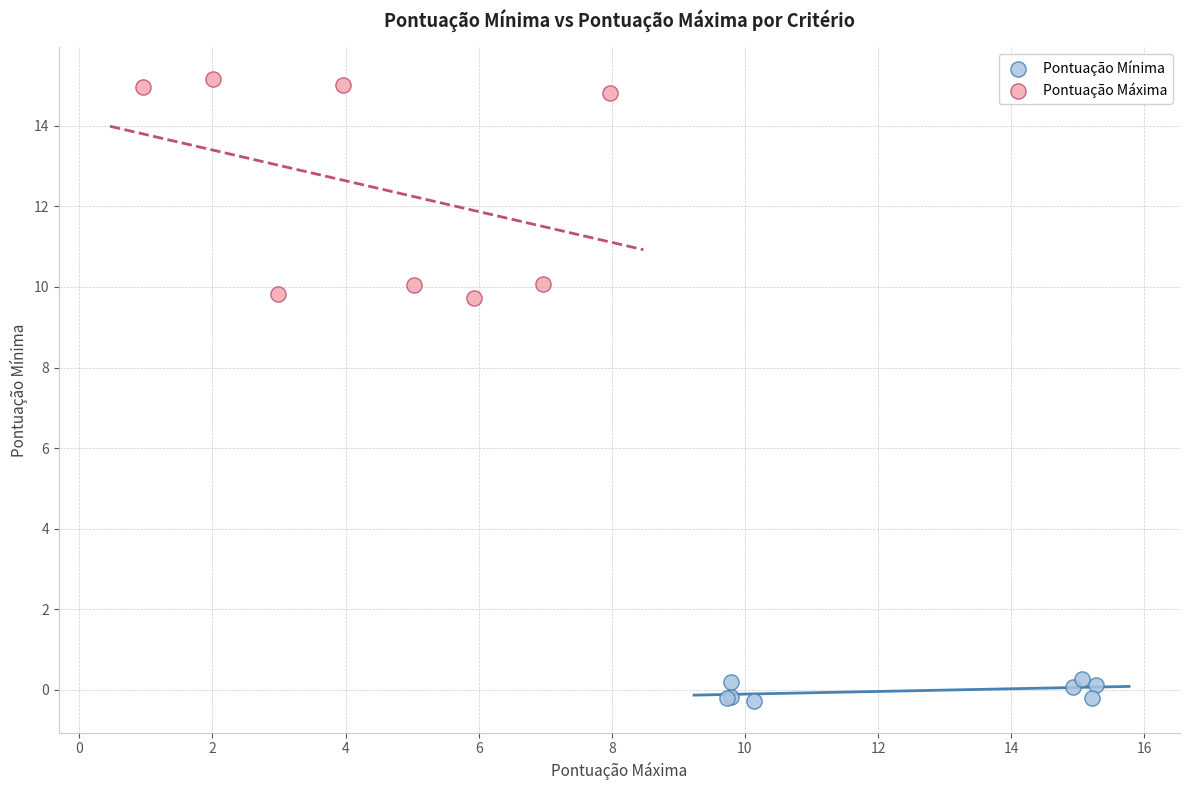

Which series contains the highest Y value?

Pontuação Máxima